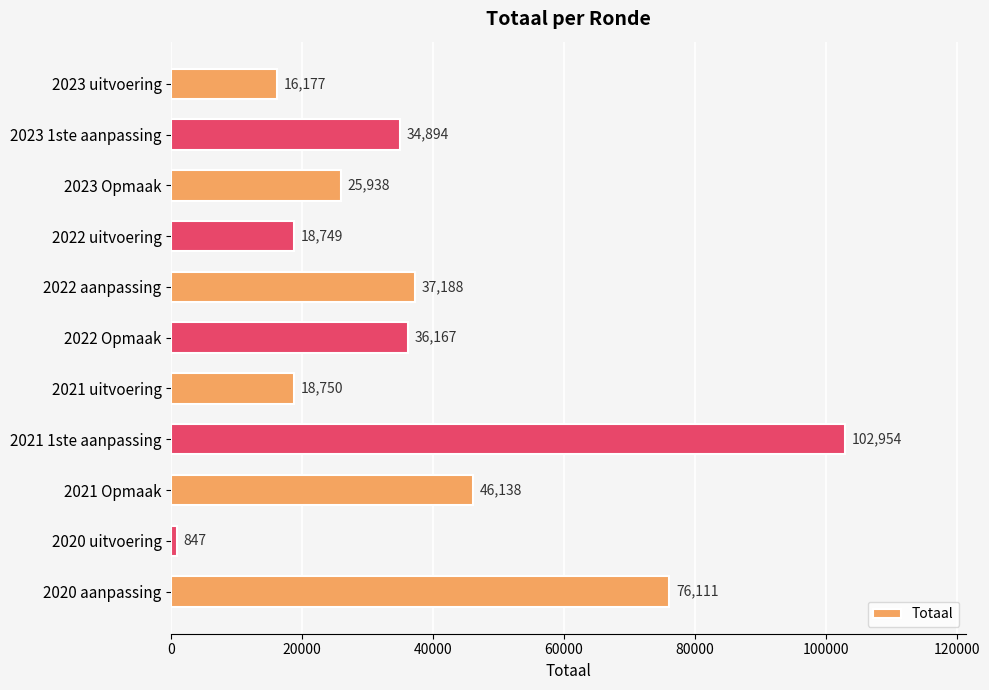

Which category has the lowest value across all series?

2020 uitvoering